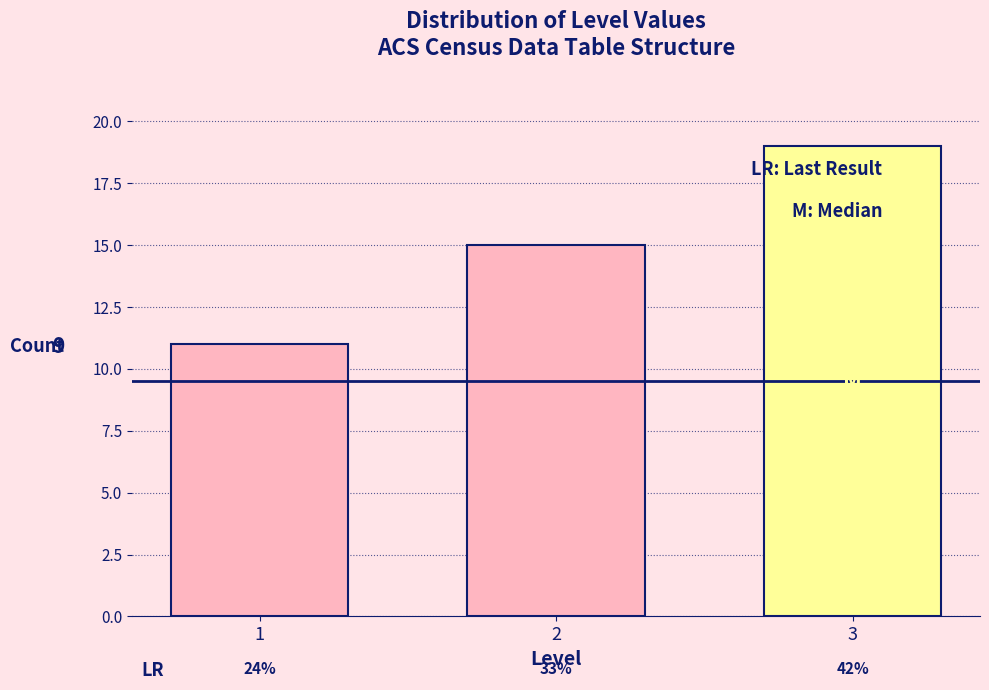

Does the chart contain any negative values?

No